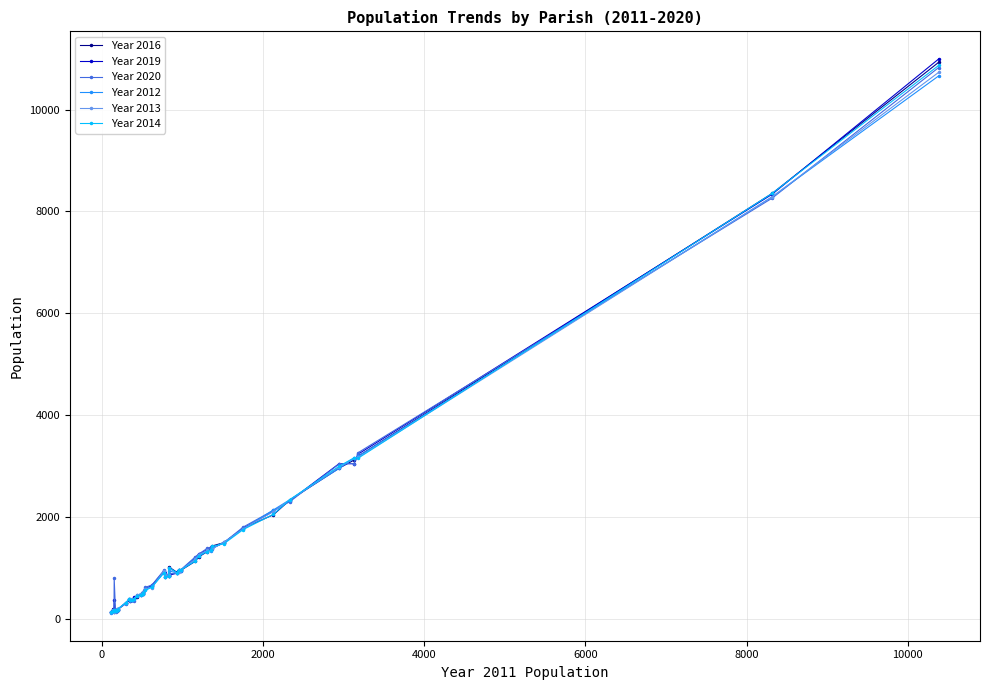

Which series has the widest spread of values?

Year 2019